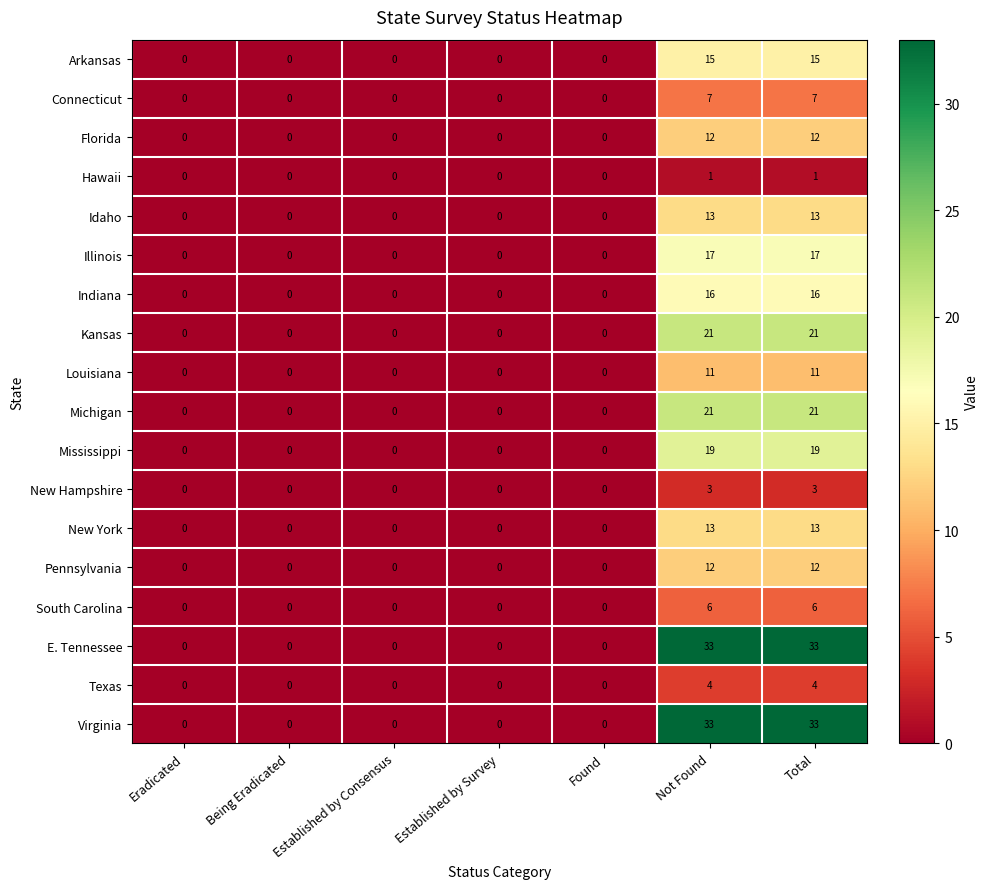

What is the difference between the second highest and minimum values in the Connecticut series?

7